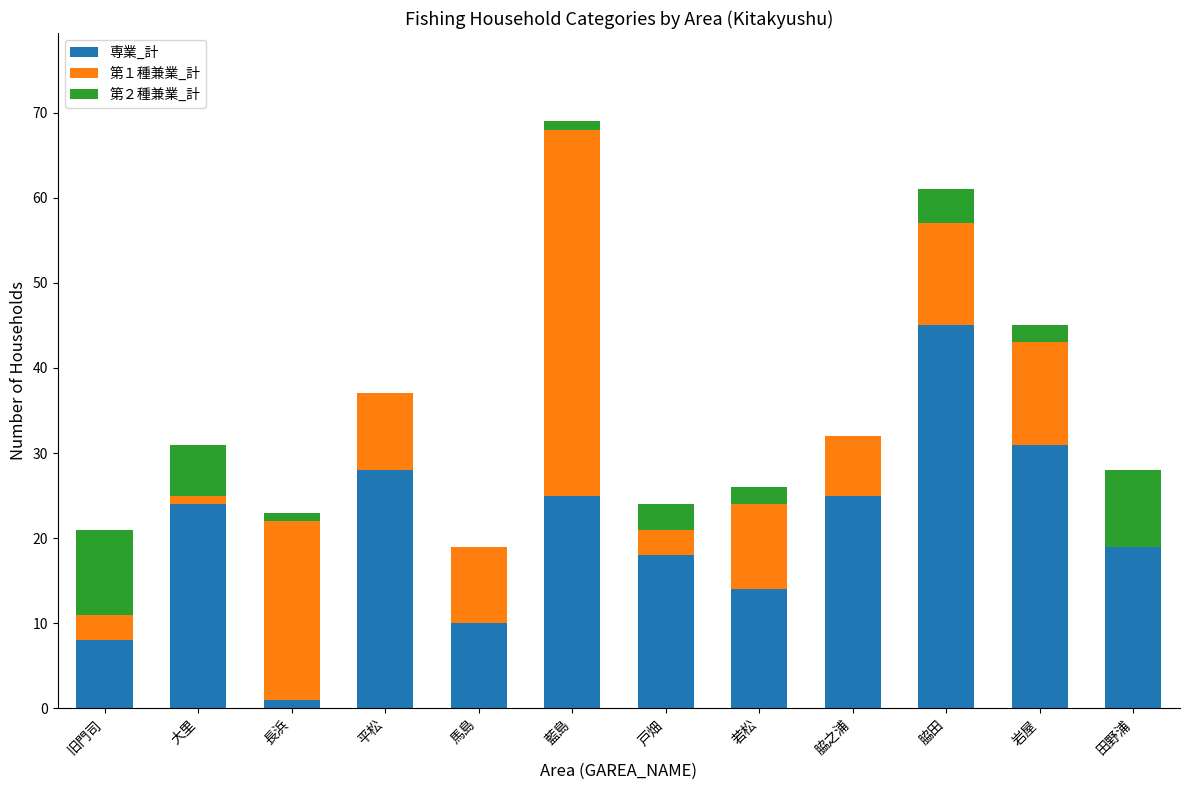

How many series are shown in this chart?

3